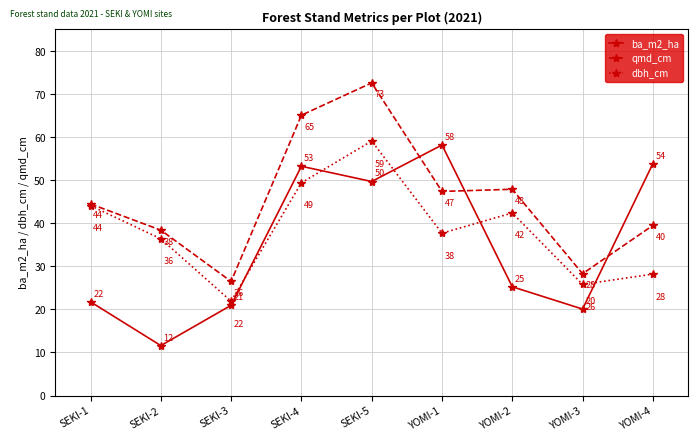

True or false: ba_m2_ha and qmd_cm intersect in this chart.

True